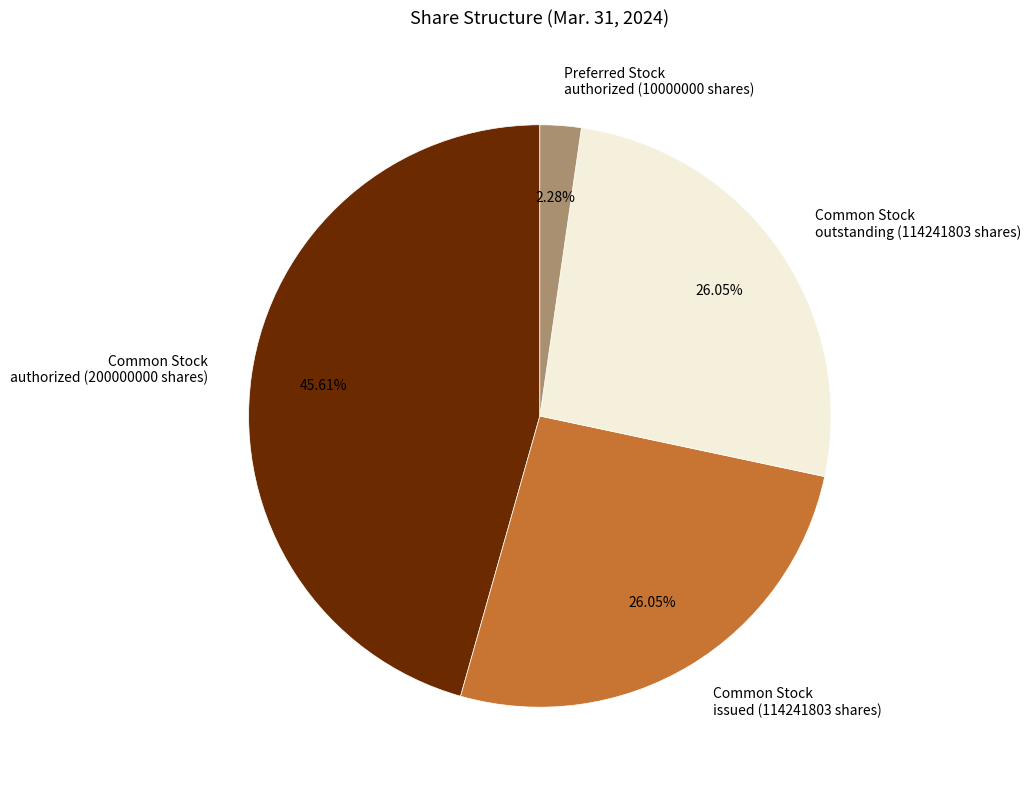

Which has a higher value, Common Stock issued (114241803 shares) or Common Stock authorized (200000000 shares)?

Common Stock authorized (200000000 shares)